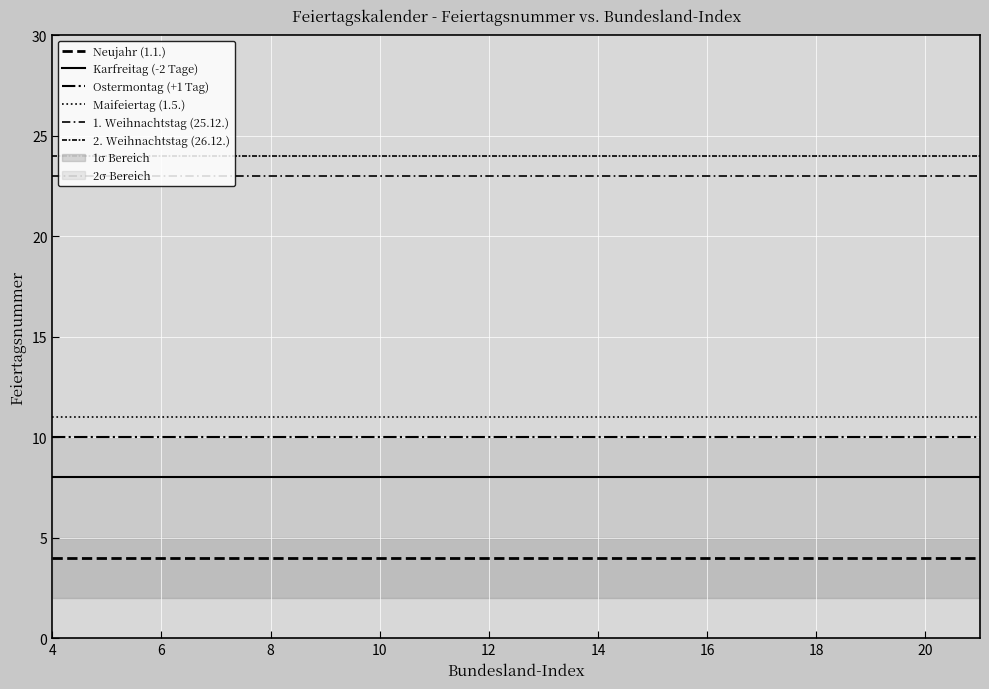

What is the average value of the 1. Weihnachtstag (25.12.) series?

23